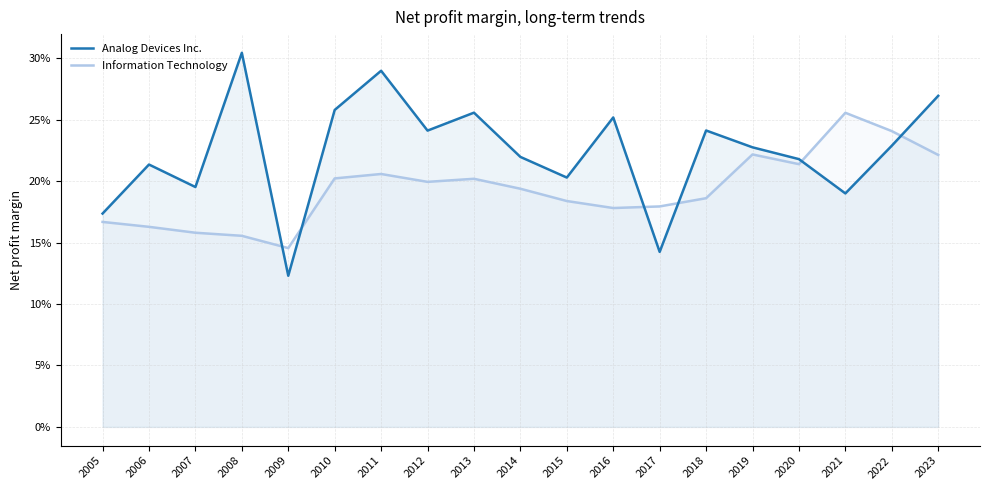

Which label corresponds to the smallest value in the chart?

2009